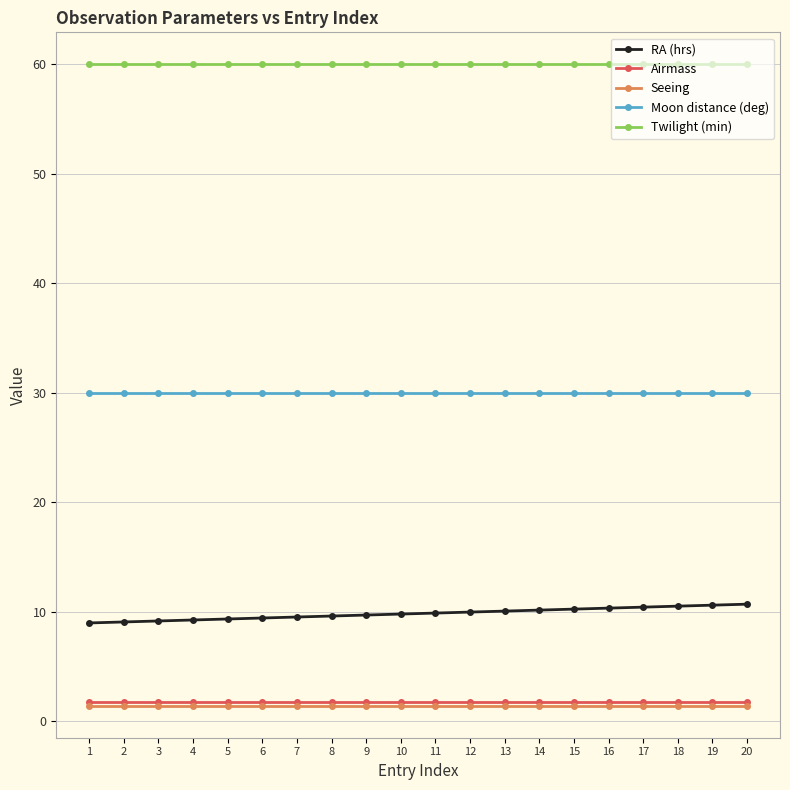

What is the total value across all series at 7?

102.6